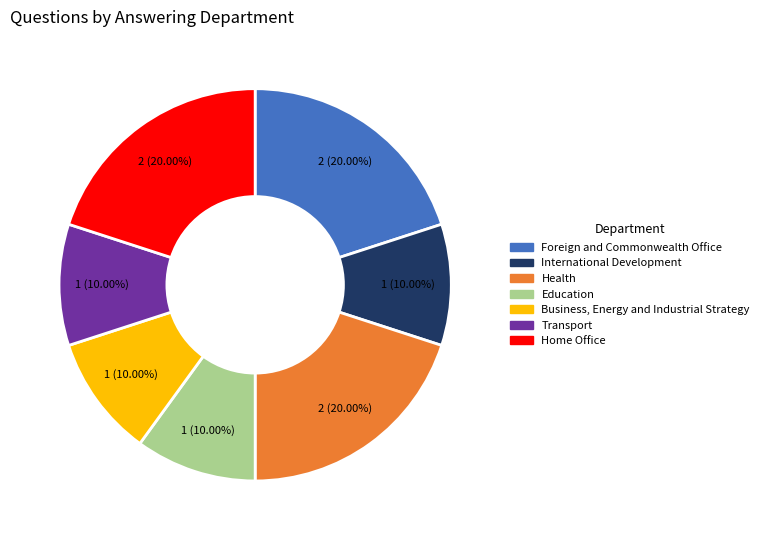

How many segments does this pie chart have?

7